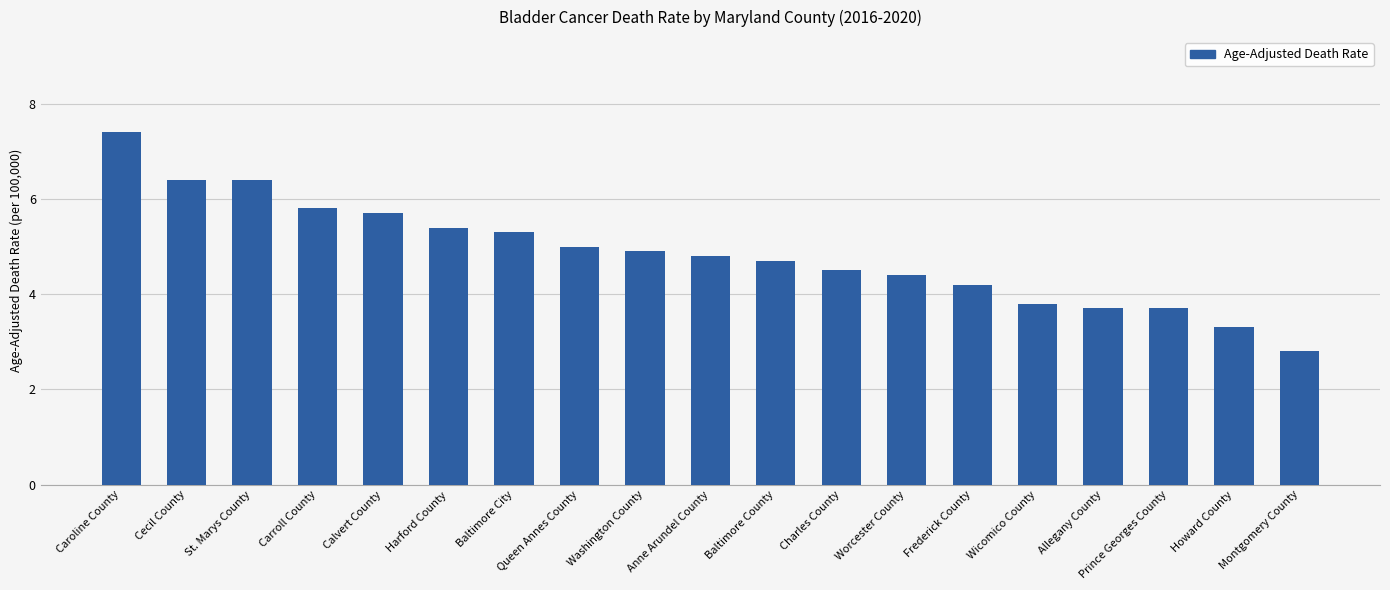

What is the label of the 7th bar from the left?

Baltimore City